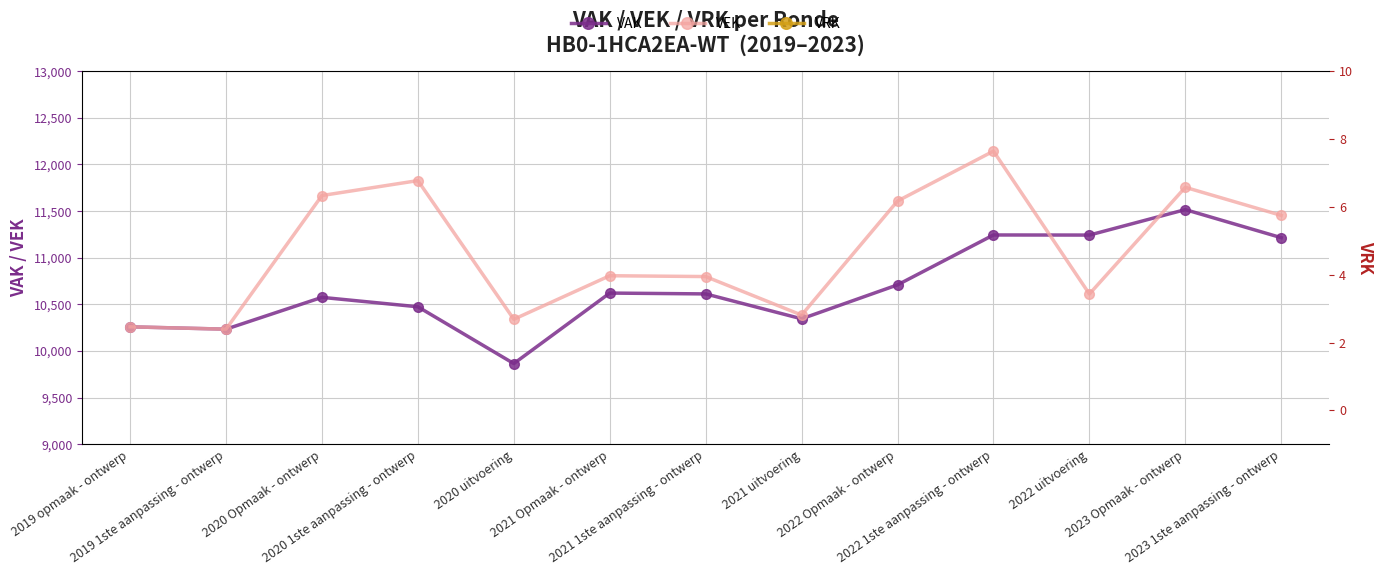

What position from the left is 2020 Opmaak - ontwerp?

3